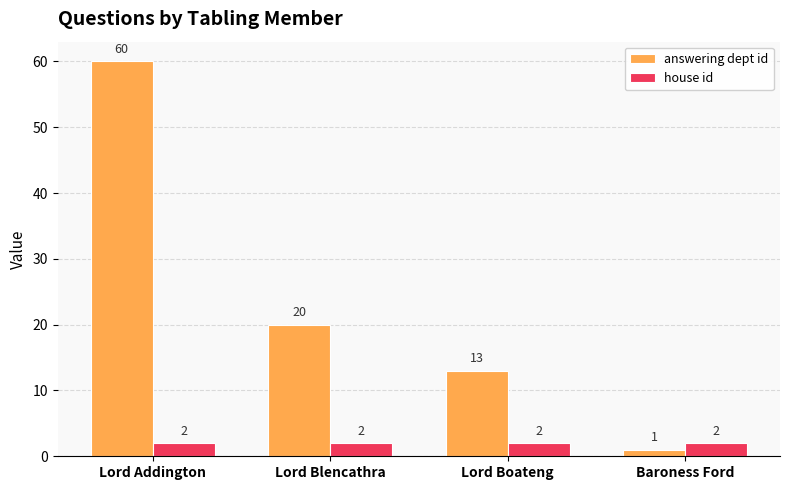

Which series has the largest range (max minus min)?

answering dept id